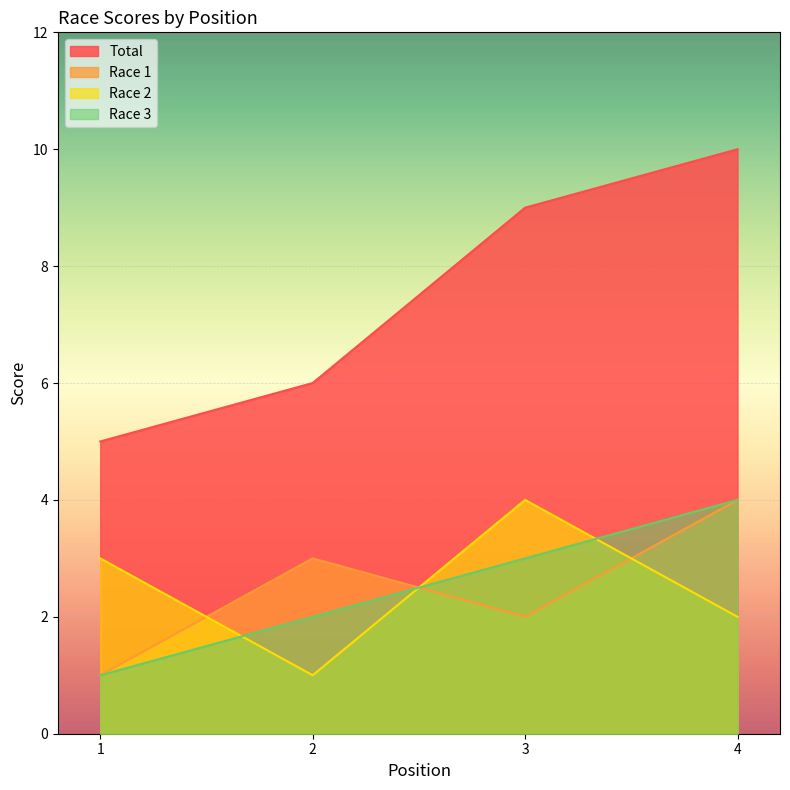

How many lines are shown in the chart?

4